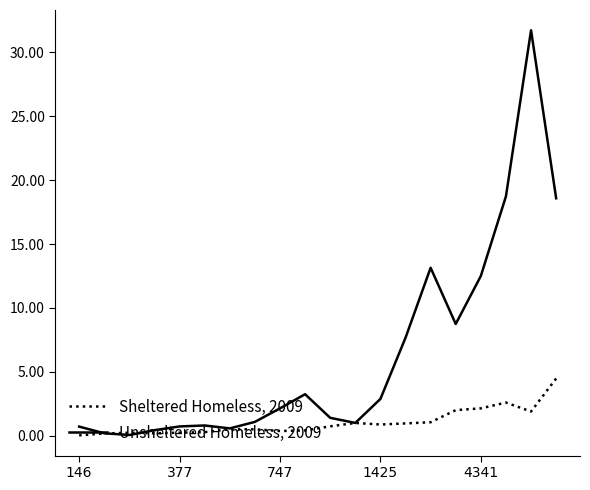

Which series has the largest range (max minus min)?

Unsheltered Homeless, 2009